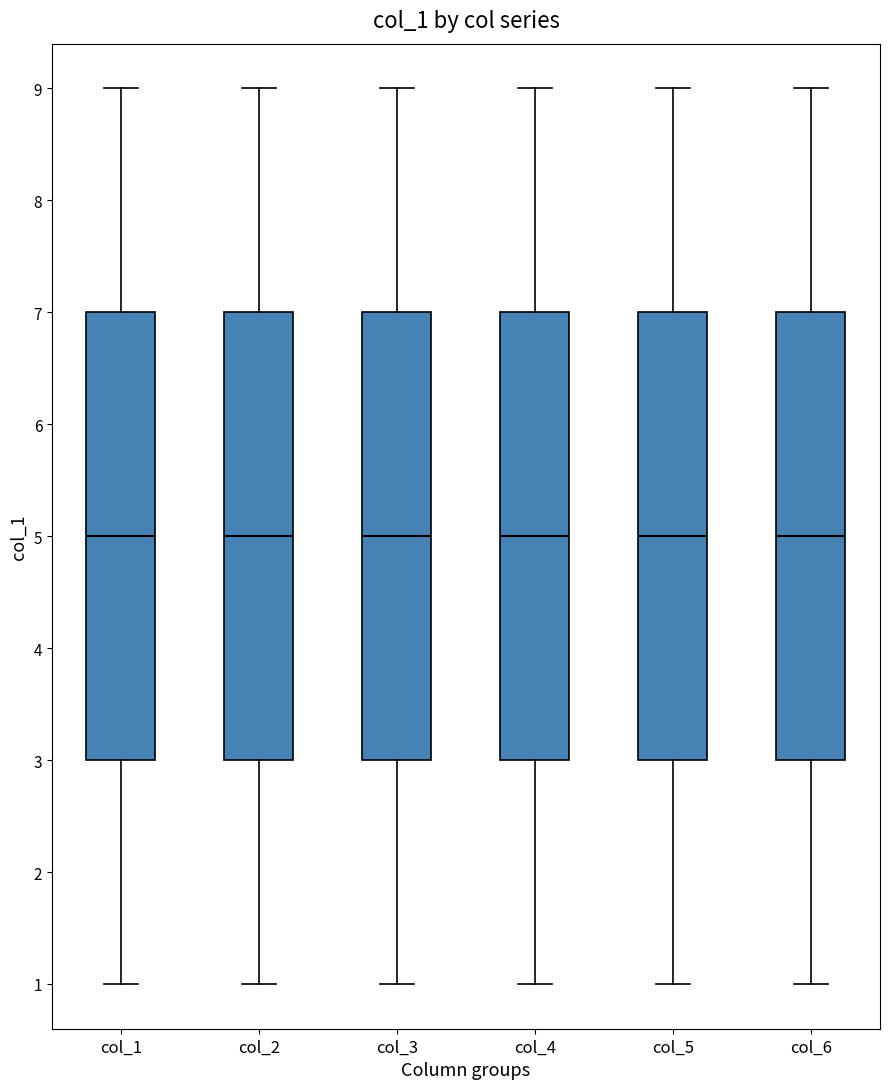

Where does the upper whisker of the box for col_3 end on the y-axis? The values are not printed on the chart, so give them approximately, as read against the axis.

9